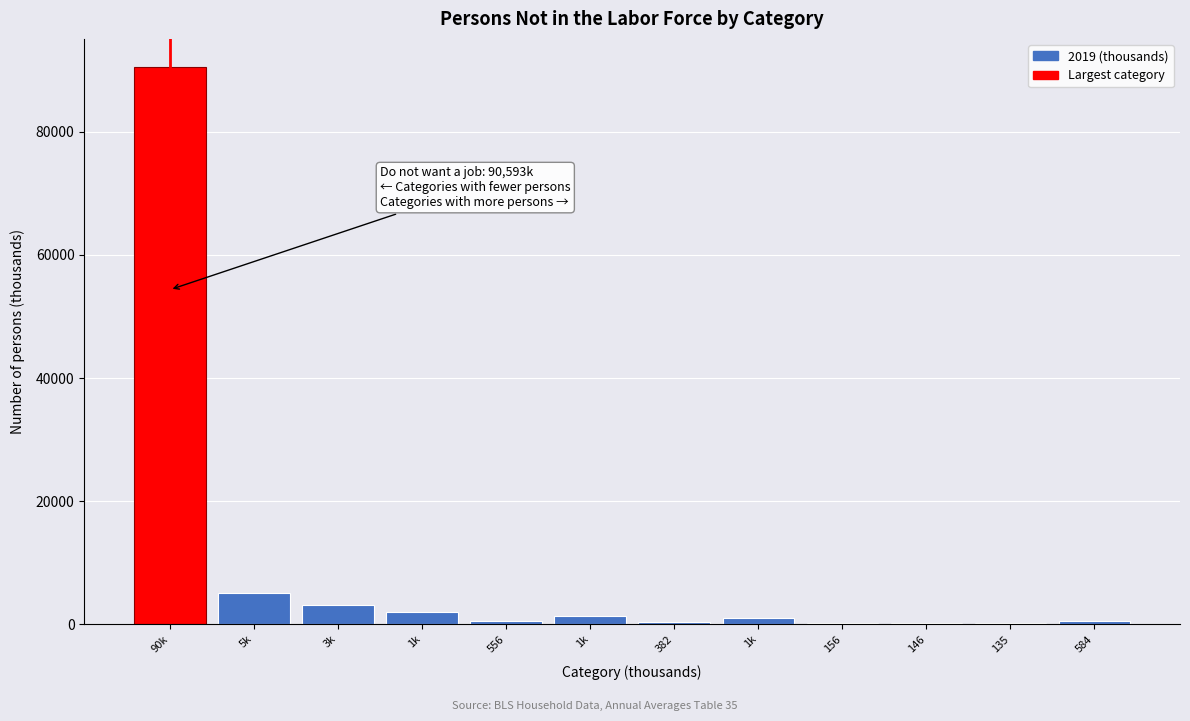

How many data points does each series have?

12